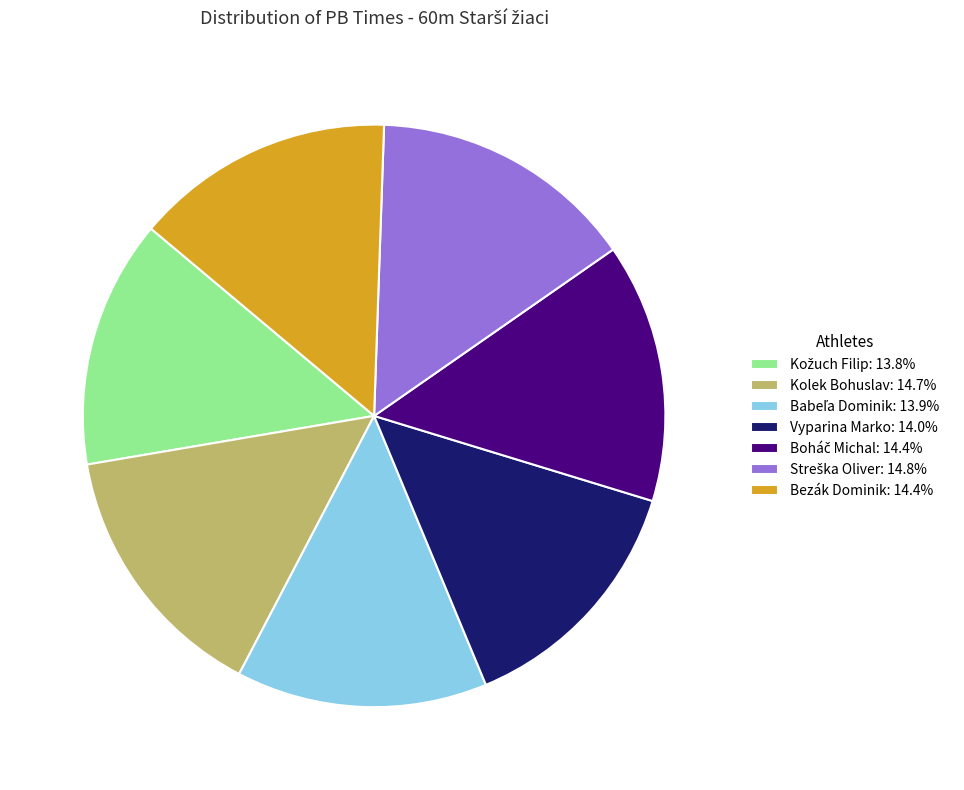

Approximately how many times larger is the value at Kolek Bohuslav compared to Bezák Dominik?

1.0